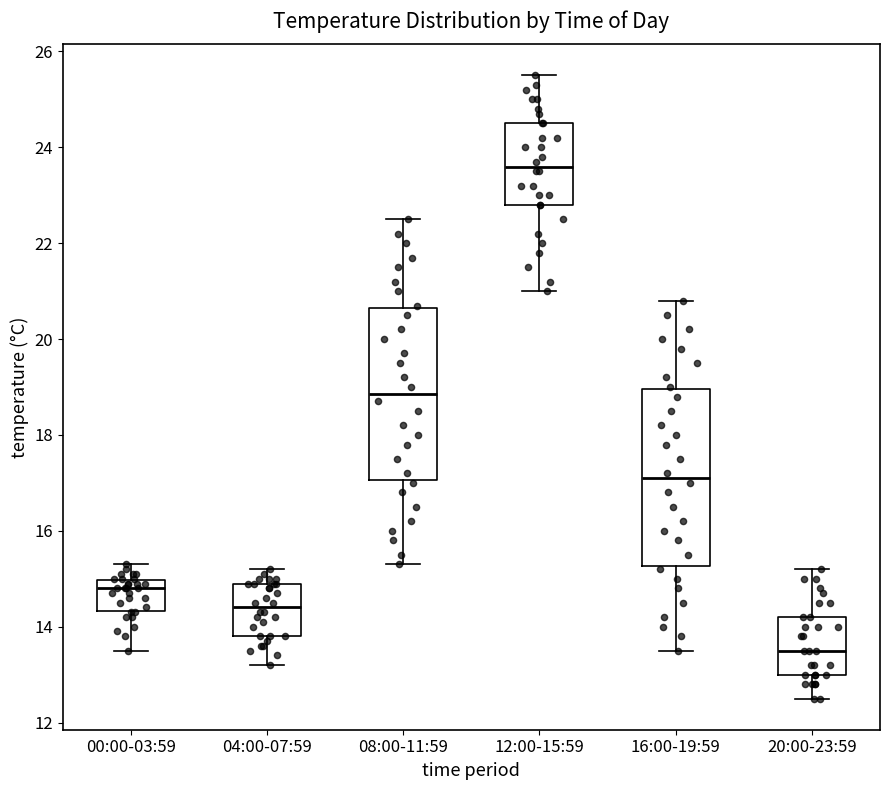

Where does the lower whisker of the box for 16:00-19:59 end on the y-axis? The values are not printed on the chart, so give them approximately, as read against the axis.

13.6